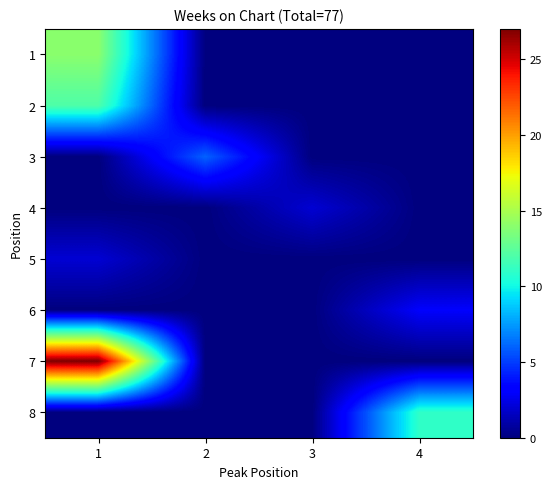

Reading right to left, list all the values displayed in this chart.

1: 4=0	3=0	2=0	1=14
2: 4=0	3=0	2=0	1=12
3: 4=0	3=0	2=6	1=0
4: 4=0	3=2	2=0	1=0
5: 4=0	3=0	2=0	1=2
6: 4=3	3=0	2=0	1=0
7: 4=0	3=0	2=0	1=27
8: 4=11	3=0	2=0	1=0